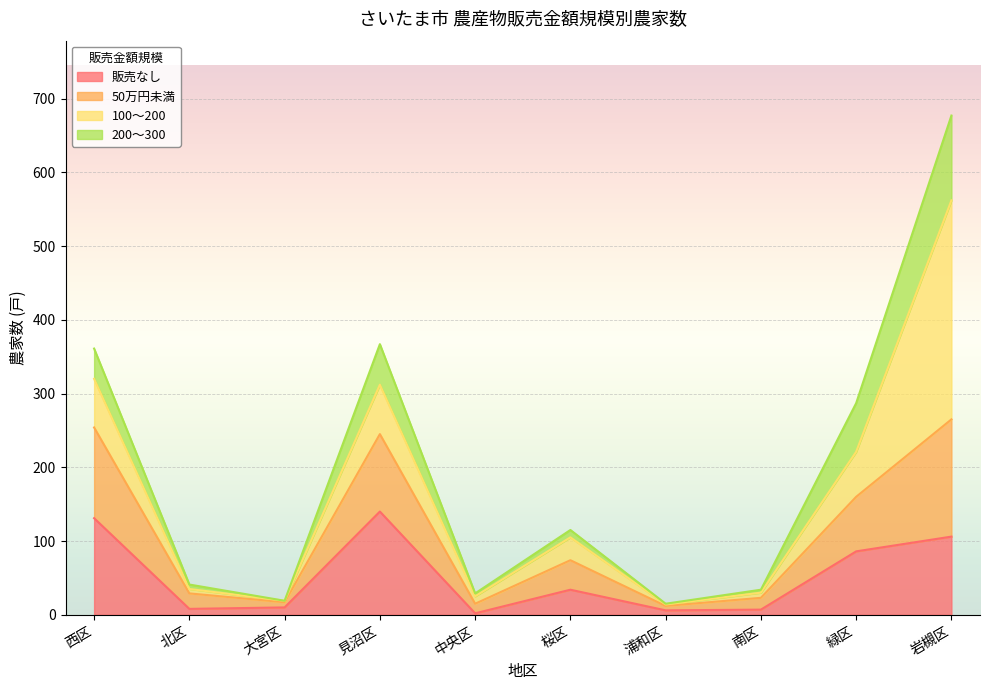

In 販売なし, how many points are higher than both neighbors (excluding endpoints)?

2